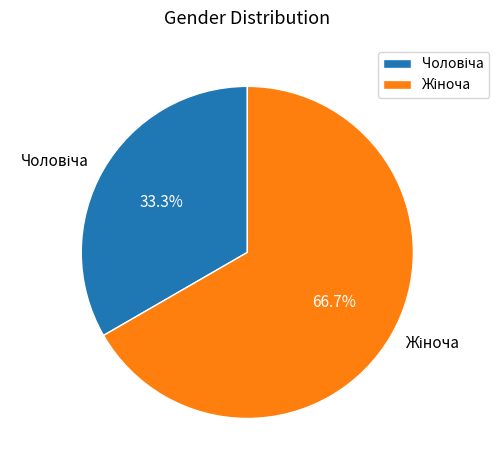

How many segments does this pie chart have?

2